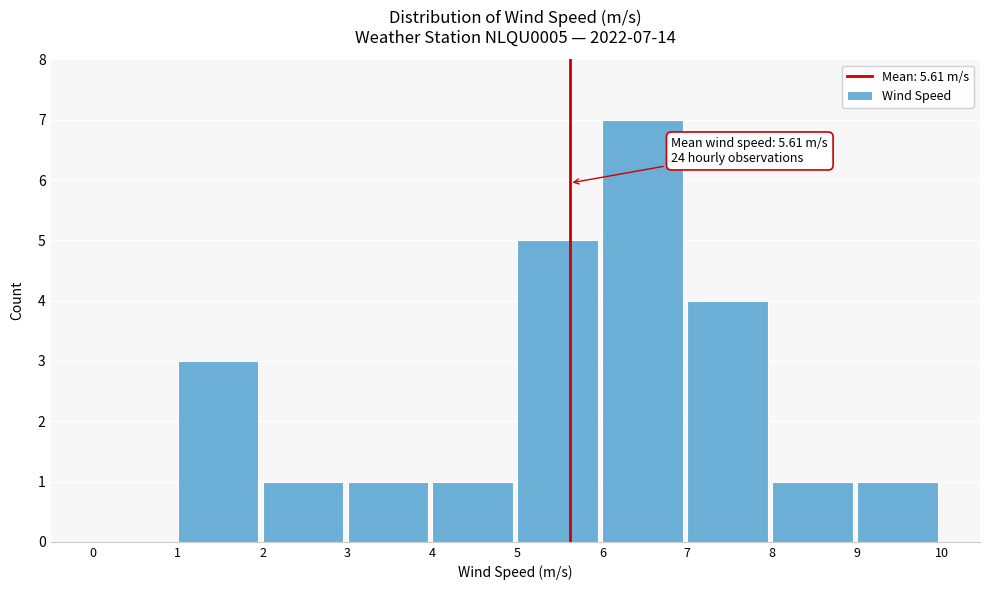

Over which range of the x-axis is the bar tallest?

6 to 7